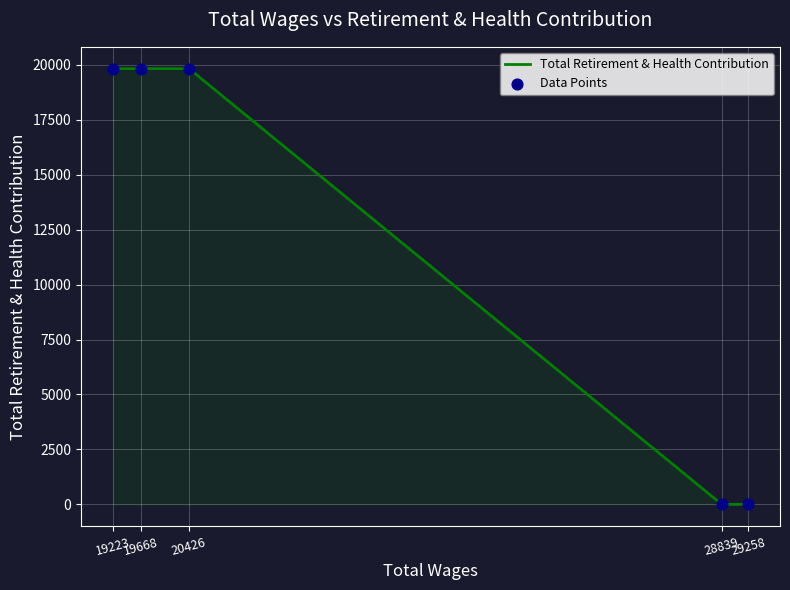

At which category is the sum across all series the highest?

20426